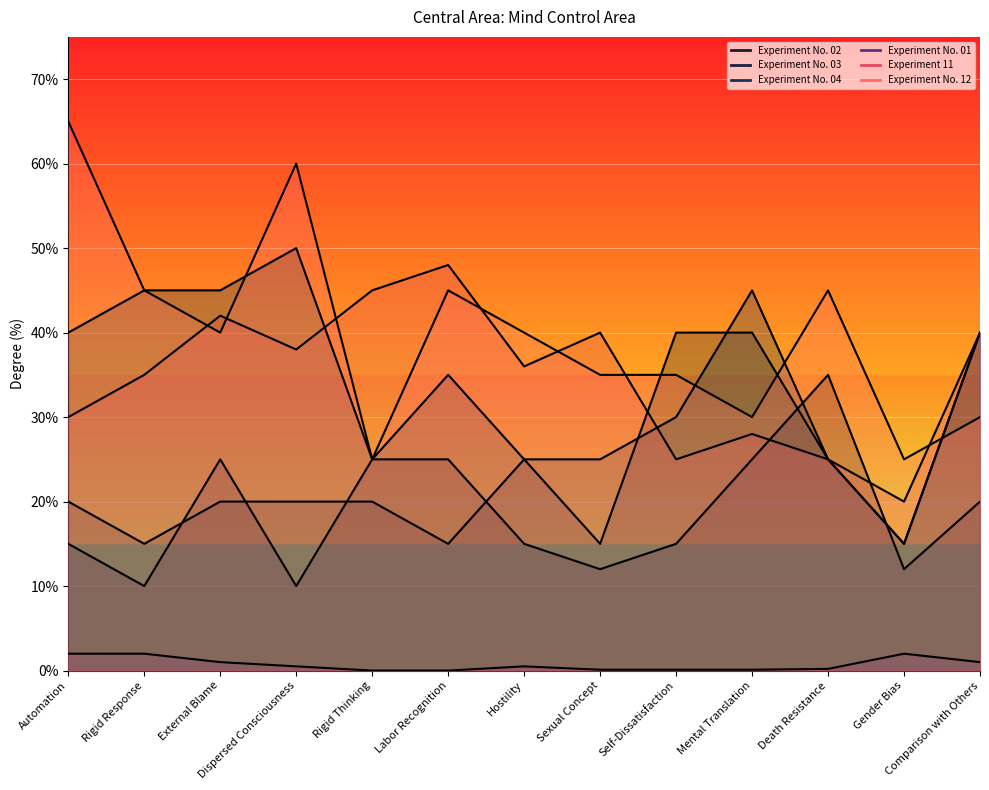

Which category has the lowest value in the Experiment No. 04 series?

Gender Bias